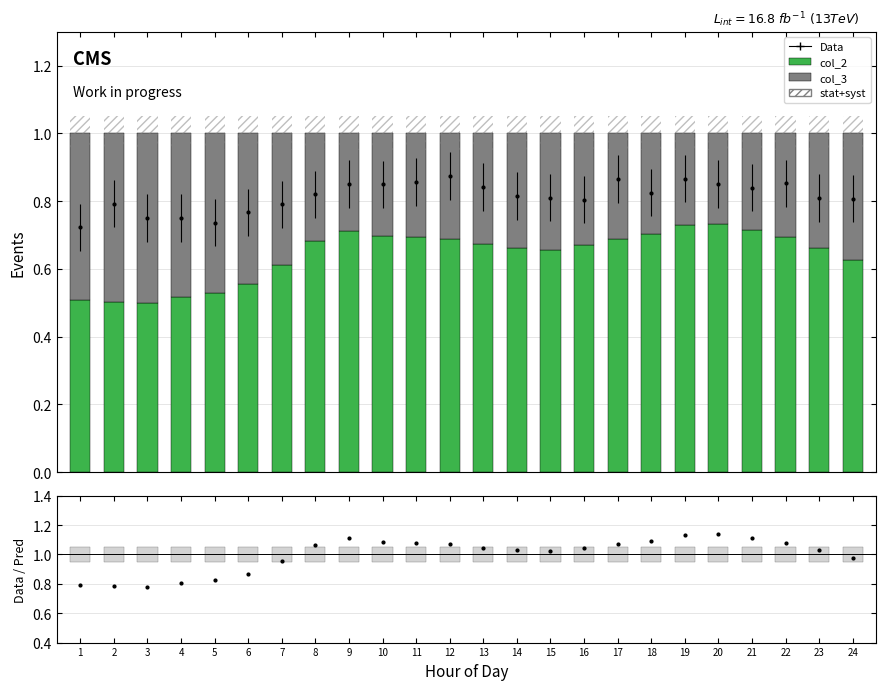

At how many categories does at least one series exceed 0?

24